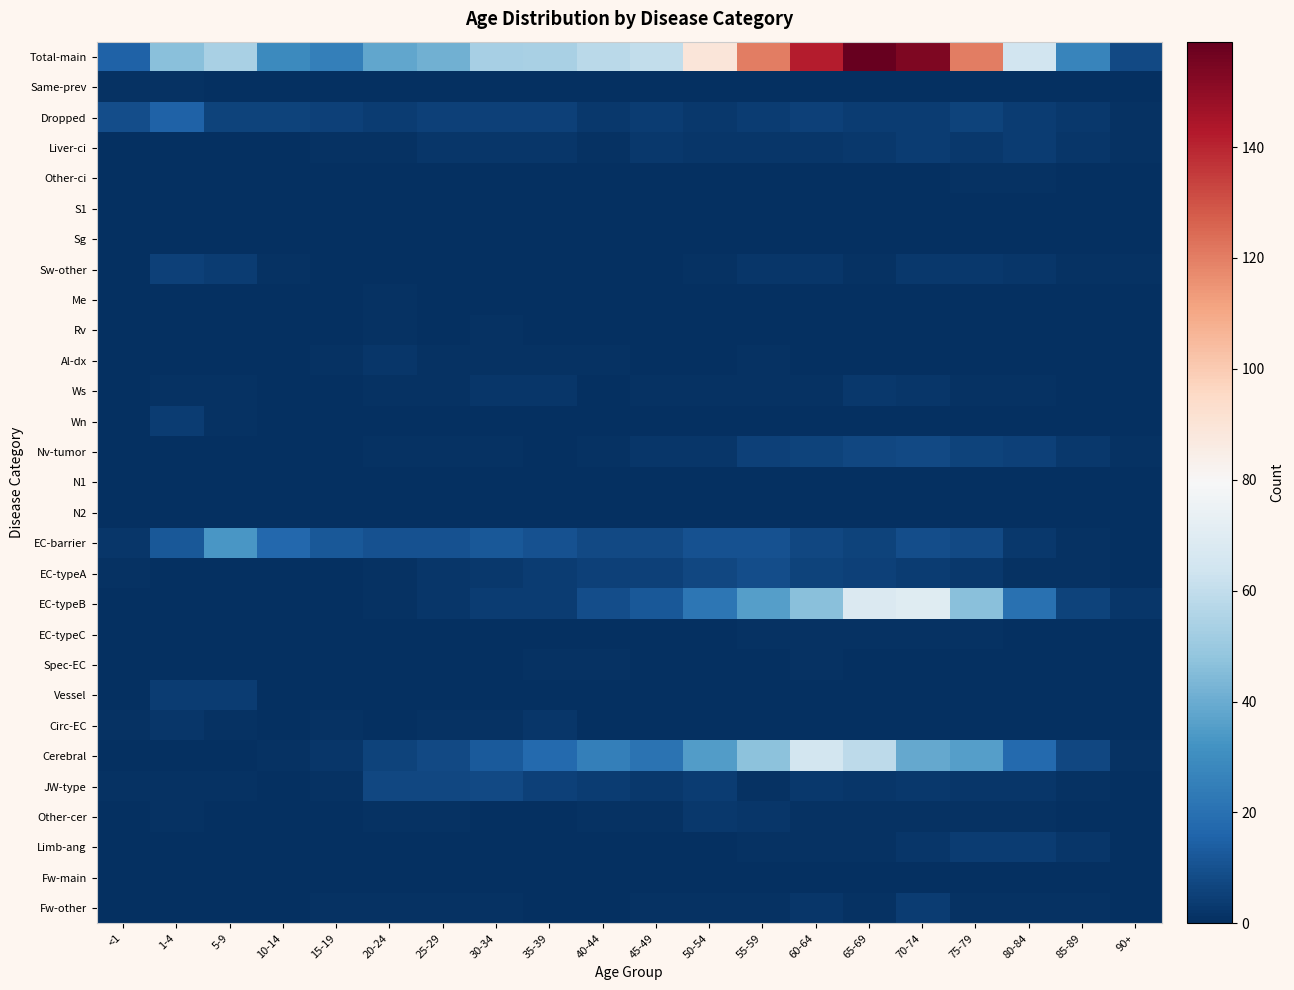

Reading left to right, what are all the values shown in this chart?

Total-main: <1=15	1-4=46	5-9=54	10-14=29	15-19=25	20-24=38	25-29=41	30-34=53	35-39=54	40-44=58	45-49=60	50-54=89	55-59=120	60-64=142	65-69=159	70-74=154	75-79=120	80-84=64	85-89=27	90+=8
Same-prev: <1=1	1-4=1	5-9=0	10-14=0	15-19=0	20-24=0	25-29=0	30-34=0	35-39=0	40-44=0	45-49=0	50-54=0	55-59=0	60-64=0	65-69=0	70-74=0	75-79=0	80-84=0	85-89=0	90+=0
Dropped: <1=9	1-4=15	5-9=6	10-14=6	15-19=5	20-24=4	25-29=5	30-34=5	35-39=5	40-44=3	45-49=4	50-54=3	55-59=4	60-64=5	65-69=4	70-74=4	75-79=6	80-84=4	85-89=3	90+=1
Liver-ci: <1=0	1-4=0	5-9=0	10-14=0	15-19=1	20-24=1	25-29=2	30-34=2	35-39=2	40-44=1	45-49=3	50-54=2	55-59=2	60-64=2	65-69=3	70-74=4	75-79=3	80-84=4	85-89=2	90+=1
Other-ci: <1=0	1-4=0	5-9=0	10-14=0	15-19=0	20-24=0	25-29=0	30-34=0	35-39=0	40-44=0	45-49=0	50-54=0	55-59=0	60-64=0	65-69=0	70-74=0	75-79=1	80-84=1	85-89=0	90+=0
S1: <1=0	1-4=0	5-9=0	10-14=0	15-19=0	20-24=0	25-29=0	30-34=0	35-39=0	40-44=0	45-49=0	50-54=0	55-59=0	60-64=0	65-69=0	70-74=0	75-79=0	80-84=0	85-89=0	90+=0
Sg: <1=0	1-4=0	5-9=0	10-14=0	15-19=0	20-24=0	25-29=0	30-34=0	35-39=0	40-44=0	45-49=0	50-54=0	55-59=0	60-64=0	65-69=0	70-74=0	75-79=0	80-84=0	85-89=0	90+=0
Sw-other: <1=0	1-4=5	5-9=4	10-14=1	15-19=0	20-24=0	25-29=0	30-34=0	35-39=0	40-44=0	45-49=0	50-54=1	55-59=2	60-64=2	65-69=1	70-74=3	75-79=3	80-84=2	85-89=1	90+=1
Me: <1=0	1-4=0	5-9=0	10-14=0	15-19=0	20-24=1	25-29=0	30-34=0	35-39=0	40-44=0	45-49=0	50-54=0	55-59=0	60-64=0	65-69=0	70-74=0	75-79=0	80-84=0	85-89=0	90+=0
Rv: <1=0	1-4=0	5-9=0	10-14=0	15-19=0	20-24=1	25-29=0	30-34=1	35-39=0	40-44=0	45-49=0	50-54=0	55-59=0	60-64=0	65-69=0	70-74=0	75-79=0	80-84=0	85-89=0	90+=0
Al-dx: <1=0	1-4=0	5-9=0	10-14=0	15-19=1	20-24=2	25-29=1	30-34=1	35-39=1	40-44=1	45-49=0	50-54=0	55-59=1	60-64=0	65-69=0	70-74=0	75-79=0	80-84=0	85-89=0	90+=0
Ws: <1=0	1-4=1	5-9=1	10-14=0	15-19=0	20-24=1	25-29=1	30-34=2	35-39=2	40-44=0	45-49=1	50-54=1	55-59=1	60-64=1	65-69=3	70-74=2	75-79=1	80-84=1	85-89=0	90+=0
Wn: <1=0	1-4=4	5-9=1	10-14=0	15-19=0	20-24=0	25-29=0	30-34=0	35-39=0	40-44=0	45-49=0	50-54=0	55-59=0	60-64=0	65-69=0	70-74=0	75-79=0	80-84=0	85-89=0	90+=0
Nv-tumor: <1=0	1-4=0	5-9=0	10-14=0	15-19=0	20-24=1	25-29=1	30-34=1	35-39=0	40-44=1	45-49=2	50-54=2	55-59=5	60-64=6	65-69=7	70-74=8	75-79=6	80-84=5	85-89=3	90+=1
N1: <1=0	1-4=0	5-9=0	10-14=0	15-19=0	20-24=0	25-29=0	30-34=0	35-39=0	40-44=0	45-49=0	50-54=0	55-59=0	60-64=0	65-69=0	70-74=0	75-79=0	80-84=0	85-89=0	90+=0
N2: <1=0	1-4=0	5-9=0	10-14=0	15-19=0	20-24=0	25-29=0	30-34=0	35-39=0	40-44=0	45-49=0	50-54=0	55-59=0	60-64=0	65-69=0	70-74=0	75-79=0	80-84=0	85-89=0	90+=0
EC-barrier: <1=2	1-4=12	5-9=33	10-14=17	15-19=12	20-24=10	25-29=10	30-34=12	35-39=10	40-44=8	45-49=8	50-54=10	55-59=10	60-64=7	65-69=6	70-74=9	75-79=8	80-84=3	85-89=1	90+=0
EC-typeA: <1=1	1-4=0	5-9=0	10-14=0	15-19=0	20-24=1	25-29=2	30-34=3	35-39=4	40-44=5	45-49=5	50-54=7	55-59=9	60-64=6	65-69=5	70-74=4	75-79=3	80-84=1	85-89=1	90+=0
EC-typeB: <1=0	1-4=0	5-9=0	10-14=0	15-19=0	20-24=1	25-29=2	30-34=4	35-39=4	40-44=9	45-49=12	50-54=22	55-59=36	60-64=46	65-69=68	70-74=70	75-79=46	80-84=20	85-89=6	90+=2
EC-typeC: <1=0	1-4=0	5-9=0	10-14=0	15-19=0	20-24=0	25-29=0	30-34=0	35-39=0	40-44=0	45-49=0	50-54=0	55-59=1	60-64=1	65-69=1	70-74=1	75-79=1	80-84=0	85-89=0	90+=0
Spec-EC: <1=0	1-4=0	5-9=0	10-14=0	15-19=0	20-24=0	25-29=0	30-34=0	35-39=1	40-44=1	45-49=0	50-54=0	55-59=0	60-64=1	65-69=0	70-74=0	75-79=0	80-84=0	85-89=0	90+=0
Vessel: <1=0	1-4=4	5-9=4	10-14=0	15-19=0	20-24=0	25-29=0	30-34=0	35-39=0	40-44=0	45-49=0	50-54=0	55-59=0	60-64=0	65-69=0	70-74=0	75-79=0	80-84=0	85-89=0	90+=0
Circ-EC: <1=1	1-4=2	5-9=1	10-14=0	15-19=1	20-24=0	25-29=1	30-34=1	35-39=2	40-44=0	45-49=0	50-54=0	55-59=0	60-64=0	65-69=0	70-74=0	75-79=0	80-84=0	85-89=0	90+=0
Cerebral: <1=0	1-4=0	5-9=0	10-14=1	15-19=2	20-24=6	25-29=8	30-34=13	35-39=18	40-44=25	45-49=21	50-54=35	55-59=47	60-64=65	65-69=59	70-74=39	75-79=36	80-84=18	85-89=7	90+=1
JW-type: <1=1	1-4=1	5-9=1	10-14=0	15-19=1	20-24=7	25-29=7	30-34=8	35-39=5	40-44=4	45-49=3	50-54=4	55-59=1	60-64=3	65-69=2	70-74=3	75-79=2	80-84=2	85-89=1	90+=0
Other-cer: <1=0	1-4=1	5-9=0	10-14=0	15-19=0	20-24=1	25-29=1	30-34=0	35-39=0	40-44=1	45-49=1	50-54=3	55-59=2	60-64=1	65-69=1	70-74=1	75-79=1	80-84=1	85-89=0	90+=0
Limb-ang: <1=0	1-4=0	5-9=0	10-14=0	15-19=0	20-24=0	25-29=0	30-34=0	35-39=0	40-44=0	45-49=0	50-54=0	55-59=1	60-64=1	65-69=1	70-74=2	75-79=4	80-84=4	85-89=2	90+=0
Fw-main: <1=0	1-4=0	5-9=0	10-14=0	15-19=0	20-24=0	25-29=0	30-34=0	35-39=0	40-44=0	45-49=0	50-54=0	55-59=0	60-64=0	65-69=0	70-74=0	75-79=0	80-84=0	85-89=0	90+=0
Fw-other: <1=0	1-4=0	5-9=0	10-14=0	15-19=1	20-24=1	25-29=1	30-34=1	35-39=0	40-44=0	45-49=1	50-54=1	55-59=1	60-64=2	65-69=1	70-74=4	75-79=1	80-84=1	85-89=1	90+=0